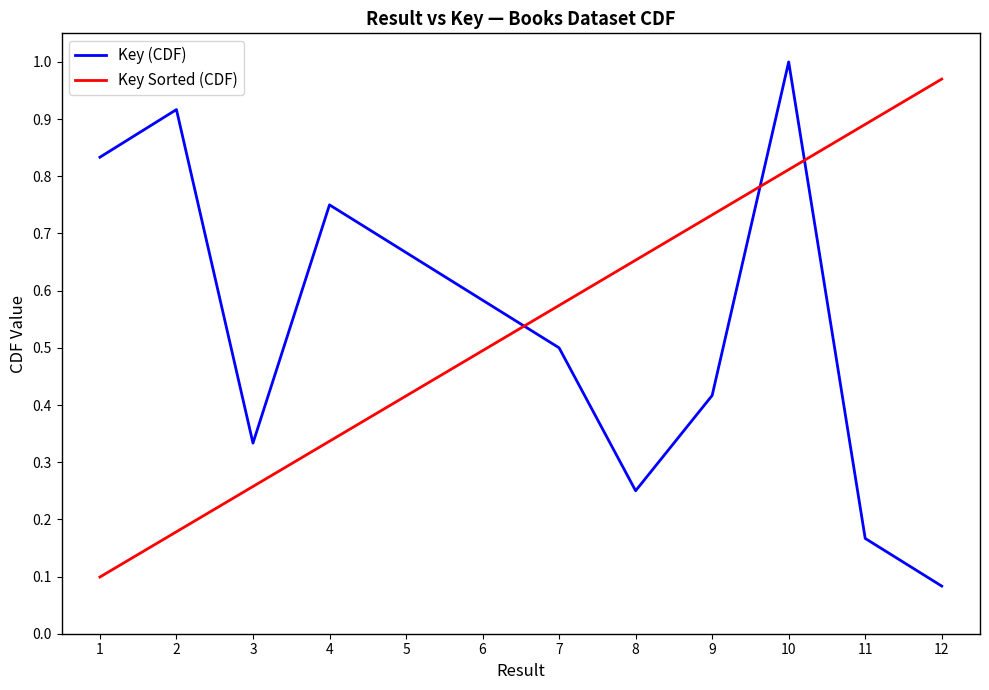

List the labels in order of Key (CDF) value, largest first.

10, 2, 1, 4, 5, 6, 7, 9, 3, 8, 11, 12